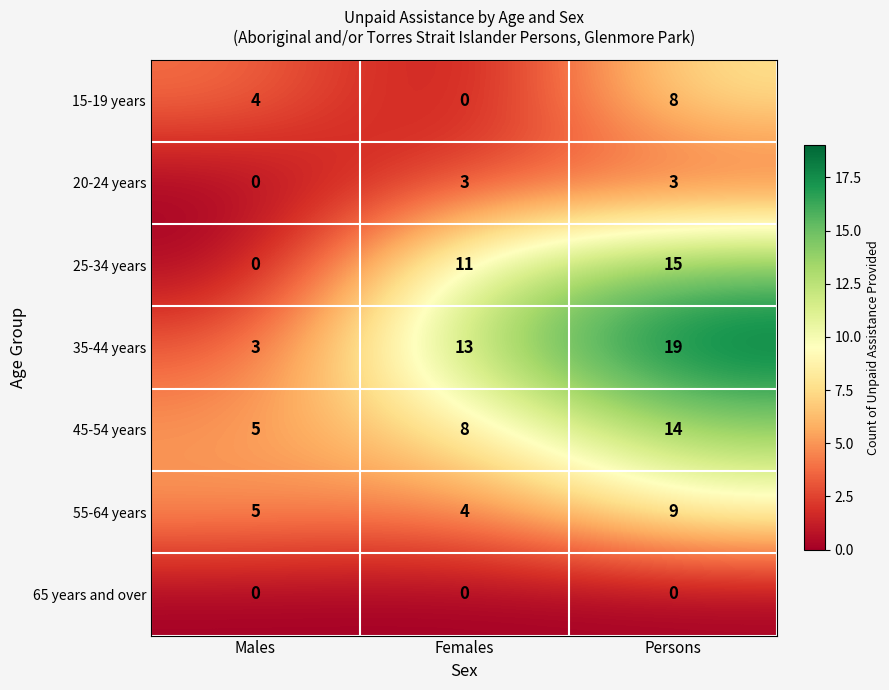

How many data points does each series have?

3